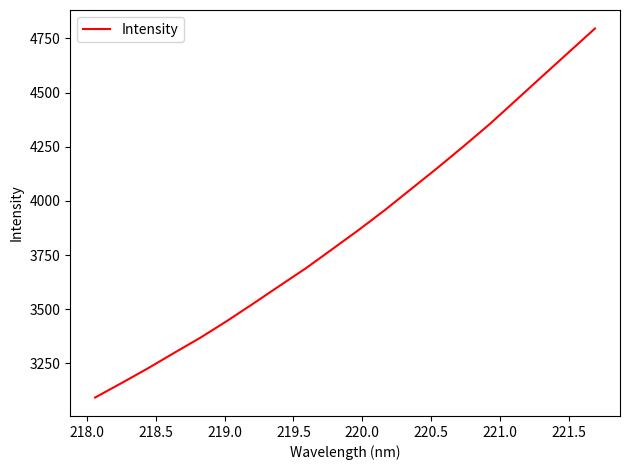

True or false: the data has more than 2 interior local peaks.

False